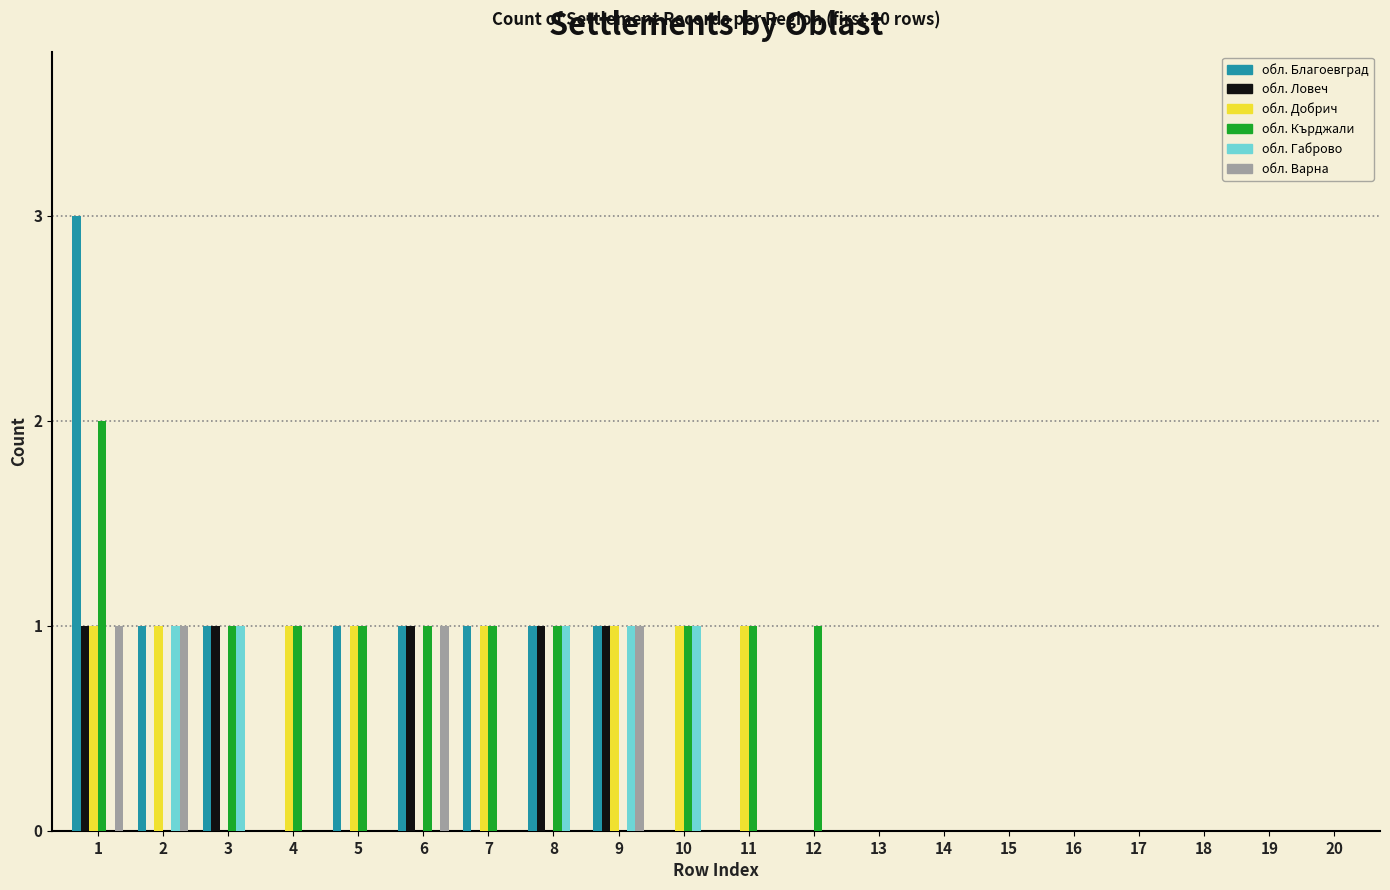

Is the value of обл. Ловеч at 18 greater than the value of обл. Кърджали at 1?

No